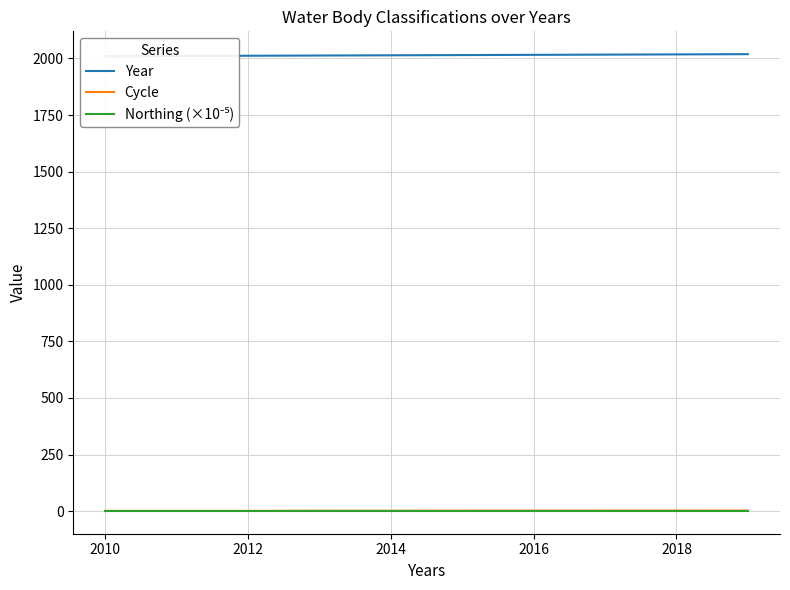

What is the sum of the Northing (×10⁻⁵) values at 2018 and 2014?

5.2